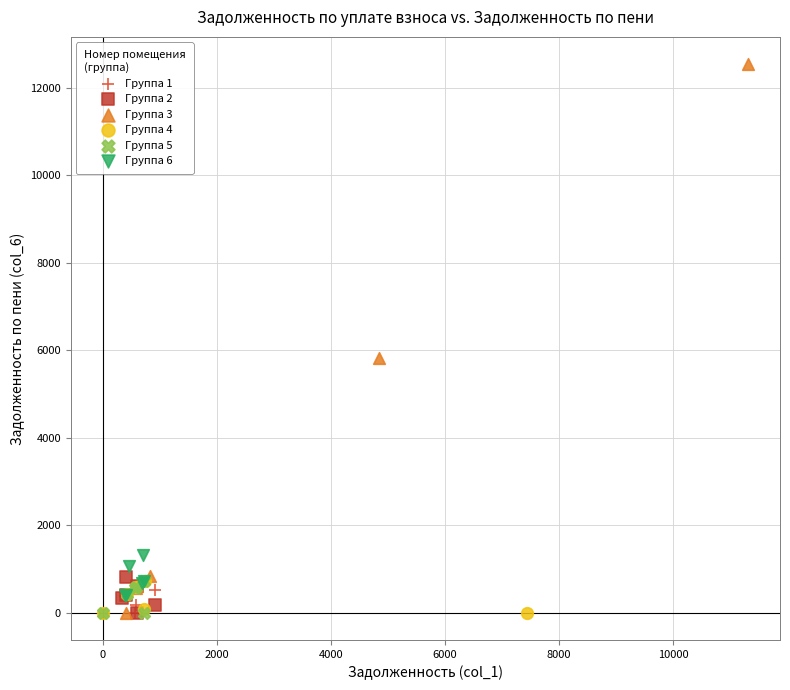

What are all the series names shown in the legend?

Группа 1, Группа 2, Группа 3, Группа 4, Группа 5, Группа 6